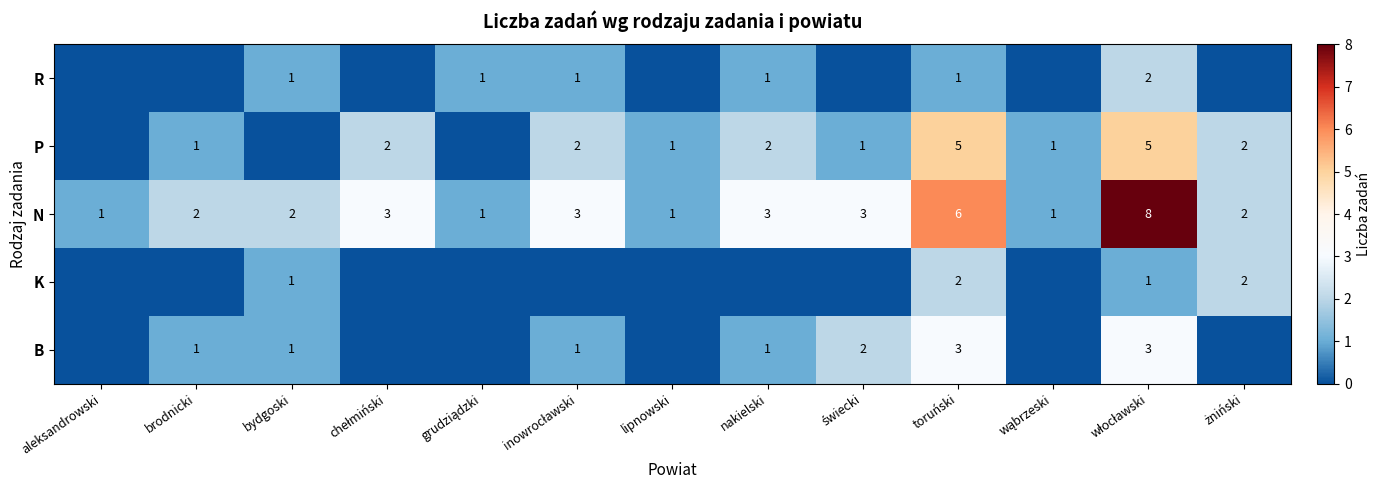

True or false: P has a value of 2 at nakielski.

True